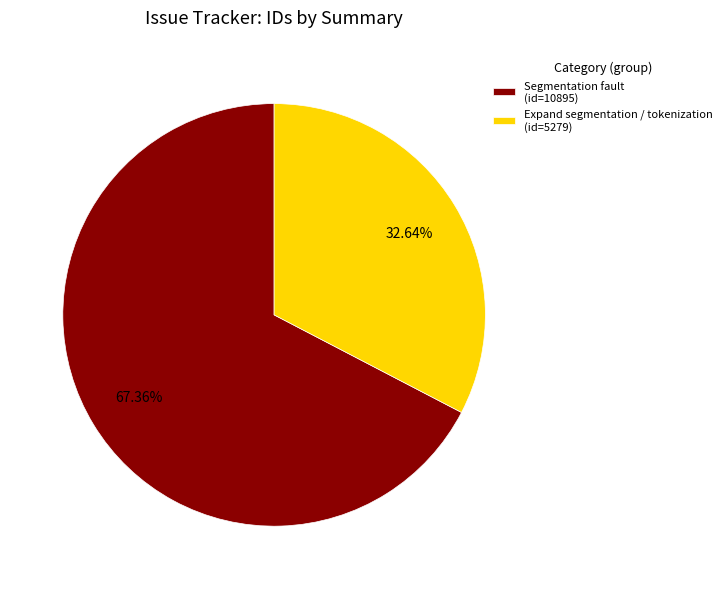

To the nearest percent, what portion does Expand segmentation / tokenization represent?

33%